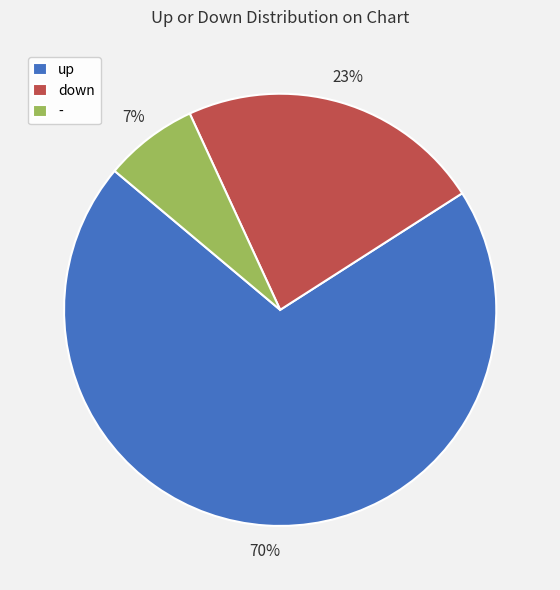

What is the smallest slice in the pie chart?

-